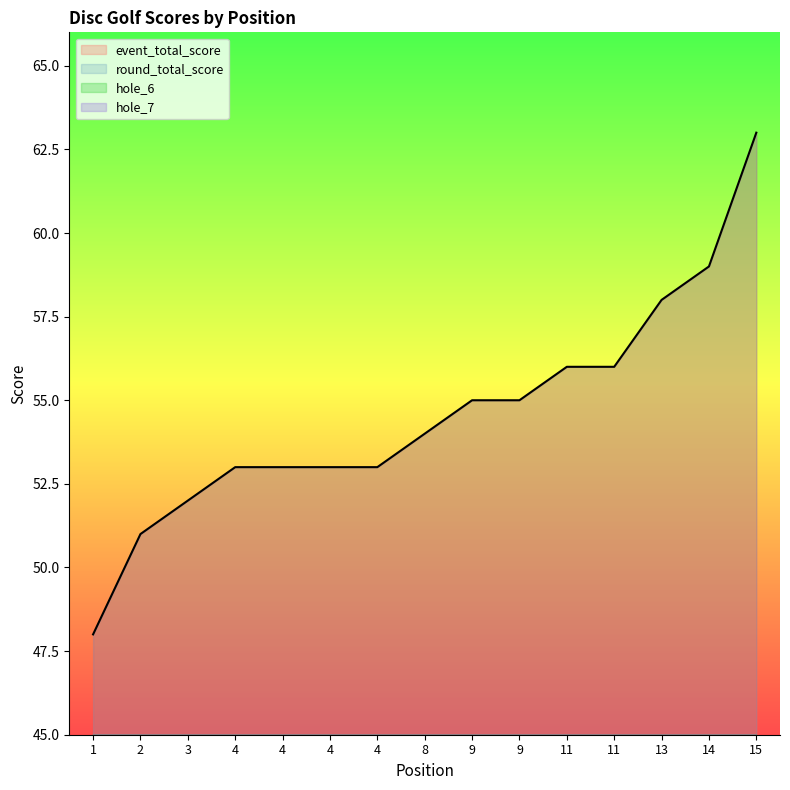

Reading left to right, list all the values displayed in this chart.

event_total_score: 48	51	52	53	53	53	53	54	55	55	56	56	58	59	63
hole_6: 2	3	3	3	4	2	2	3	3	4	3	3	3	3	5
hole_7: 3	4	4	5	3	4	4	3	3	4	3	4	5	4	5